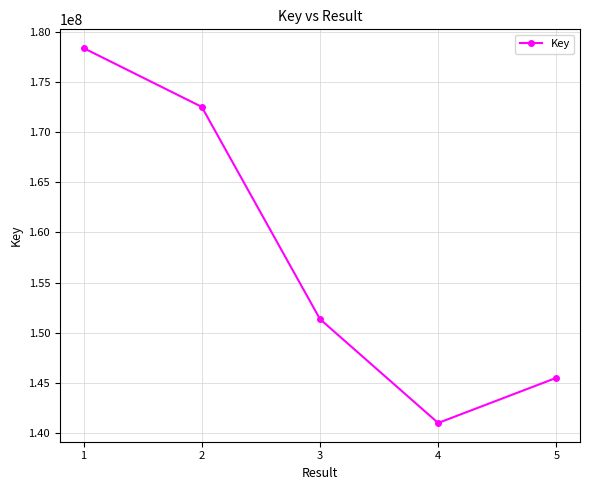

Which has a higher value, 5 or 3?

3